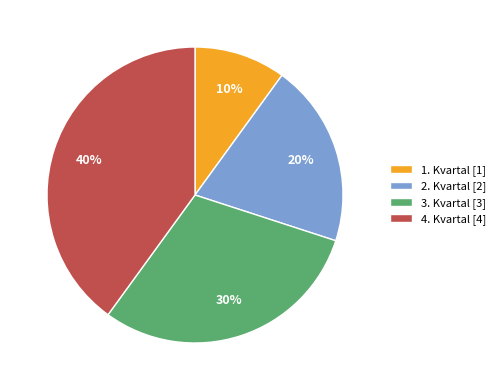

The 3. Kvartal slice represents 42% of the pie. True or false?

False